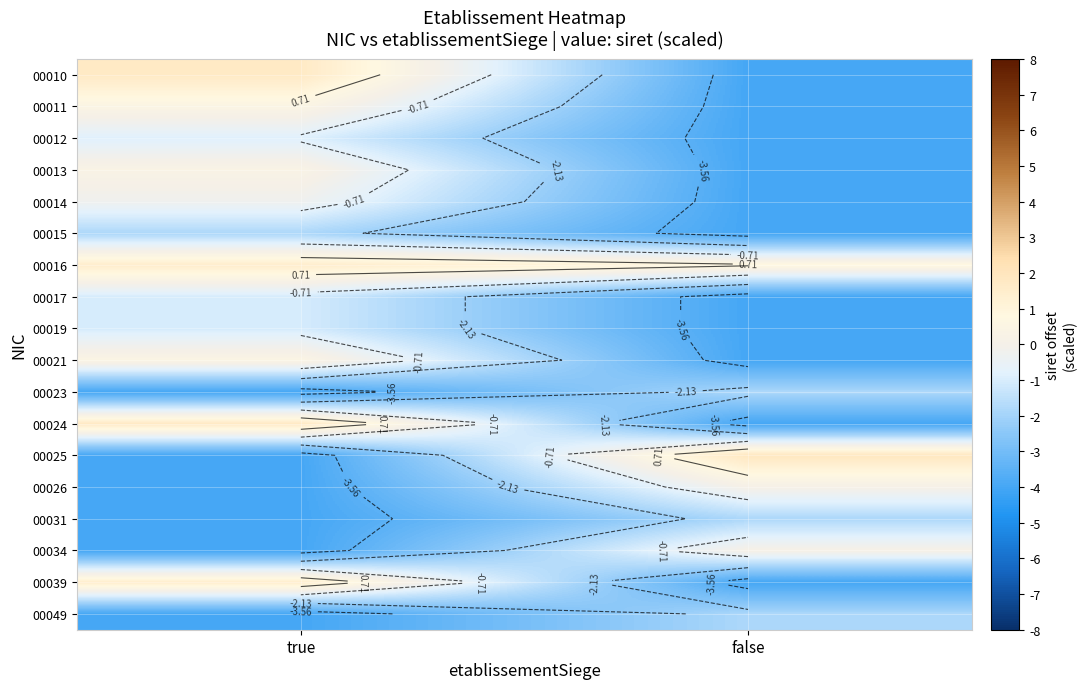

What is the sum of the 00014 values at true and false?

-4.3